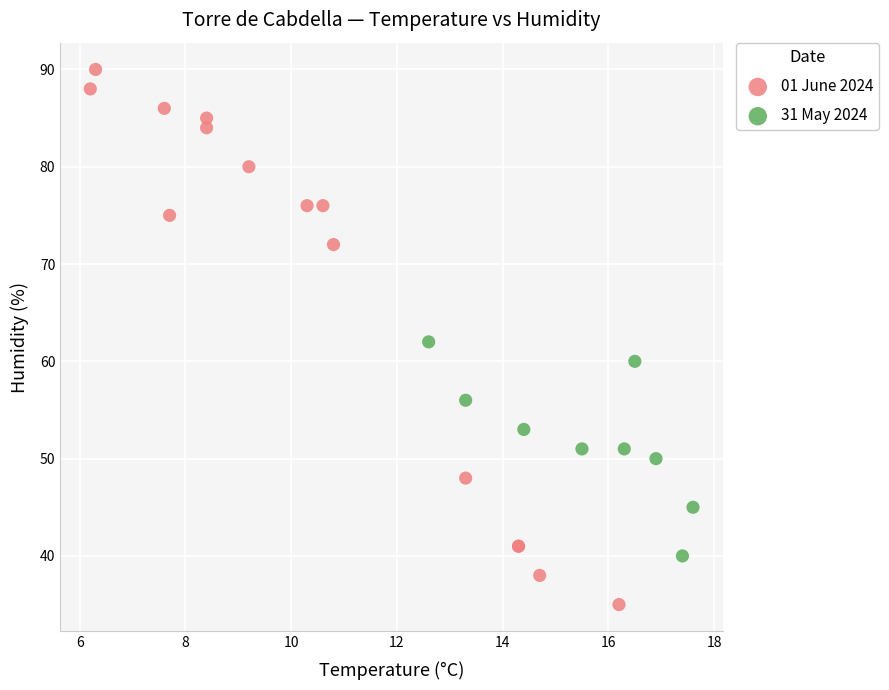

What are all the series names shown in the legend?

01 June 2024, 31 May 2024